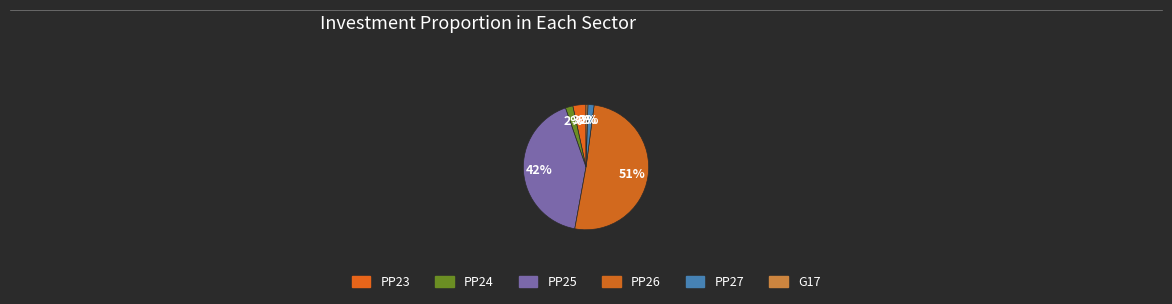

To the nearest percent, what is the average slice percentage?

17%